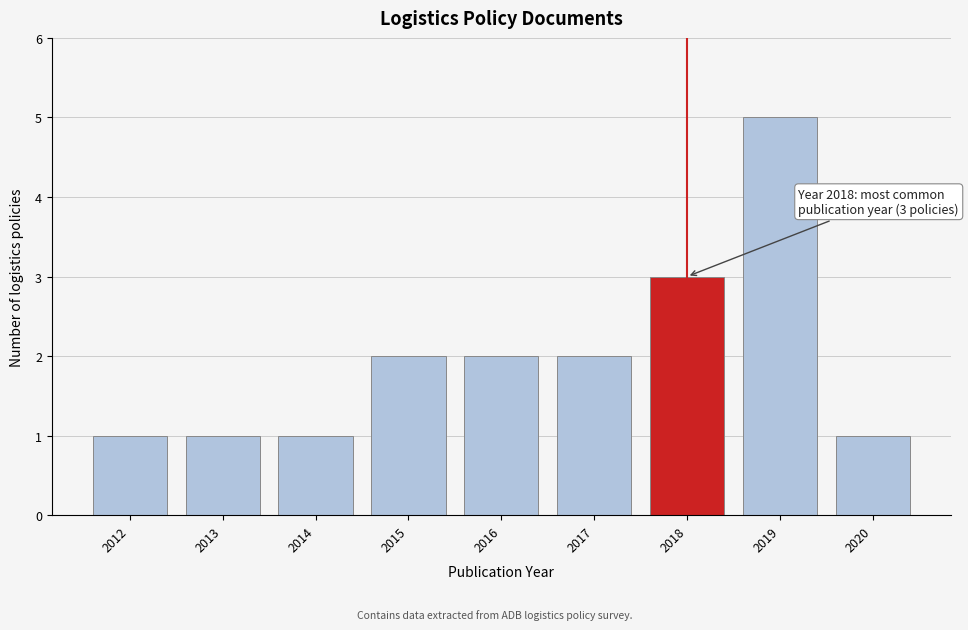

Which range on the x-axis has the tallest bar?

2018.5 to 2019.5